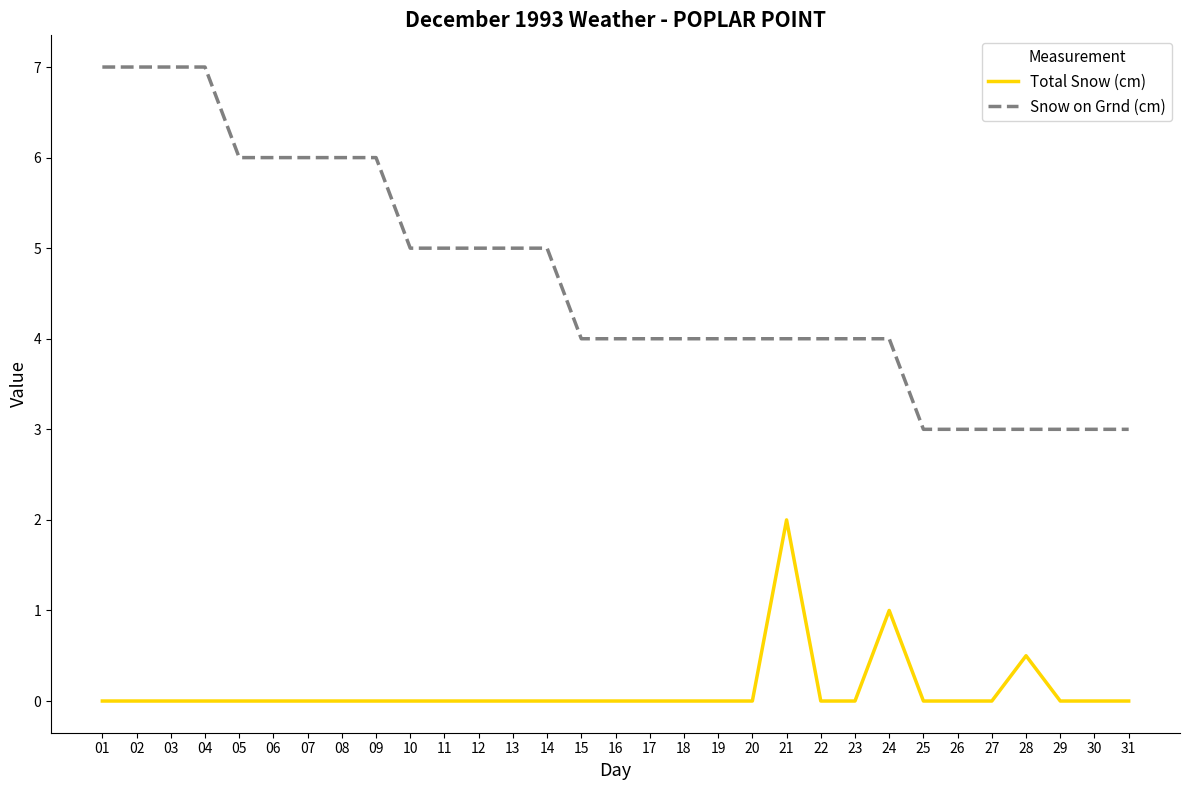

Reading left to right, transcribe all the data shown in this chart.

Total Snow (cm): 0.0	0.0	0.0	0.0	0.0	0.0	0.0	0.0	0.0	0.0	0.0	0.0	0.0	0.0	0.0	0.0	0.0	0.0	0.0	0.0	2.0	0.0	0.0	1.0	0.0	0.0	0.0	0.5	0.0	0.0	0.0
Snow on Grnd (cm): 7.0	7.0	7.0	7.0	6.0	6.0	6.0	6.0	6.0	5.0	5.0	5.0	5.0	5.0	4.0	4.0	4.0	4.0	4.0	4.0	4.0	4.0	4.0	4.0	3.0	3.0	3.0	3.0	3.0	3.0	3.0